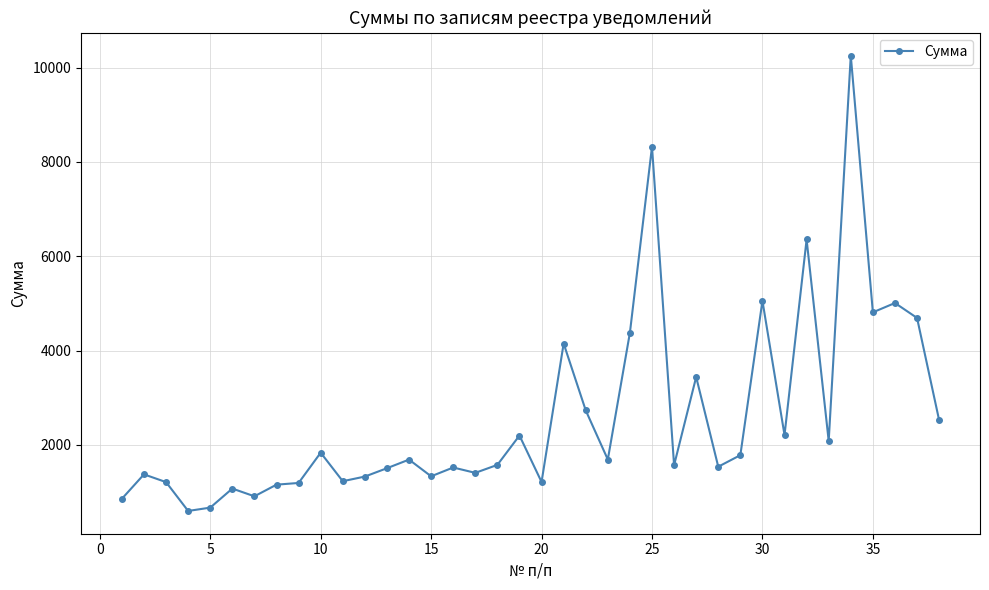

What is the greatest value displayed?

10253.9